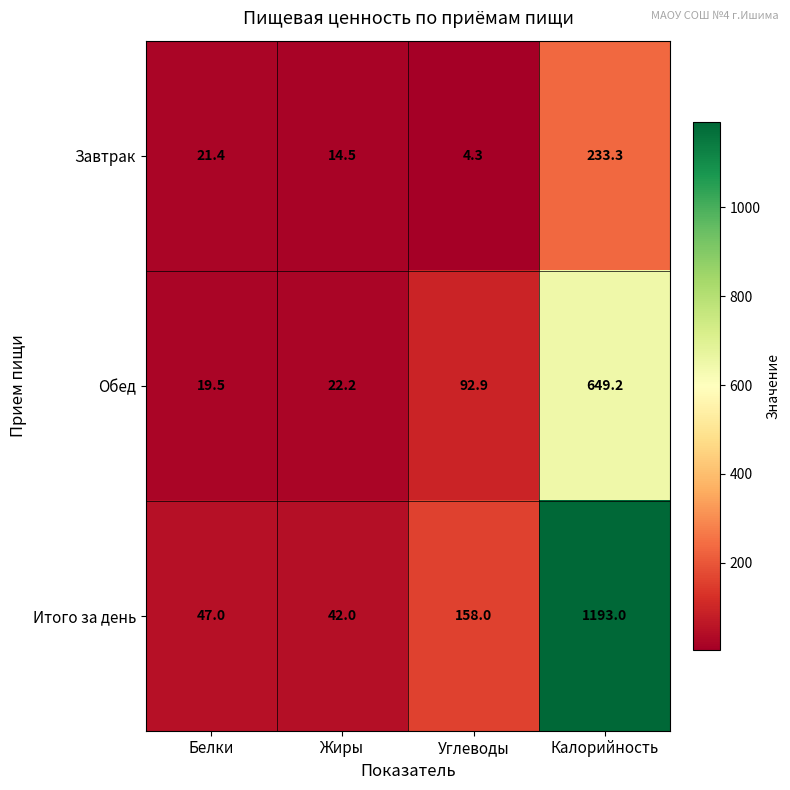

Reading left to right, list all the values displayed in this chart.

Завтрак: Белки=21.4	Жиры=14.5	Углеводы=4.3	Калорийность=233.3
Обед: Белки=19.5	Жиры=22.2	Углеводы=92.9	Калорийность=649.2
Итого за день: Белки=47.0	Жиры=42.0	Углеводы=158.0	Калорийность=1193.0